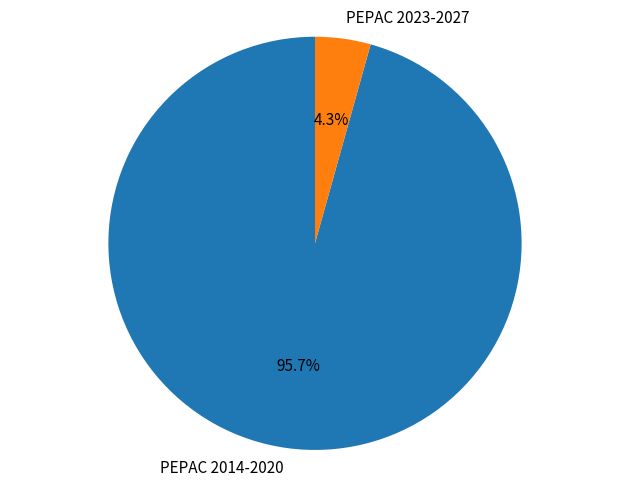

Rank the categories by value from lowest to highest.

PEPAC 2023-2027, PEPAC 2014-2020